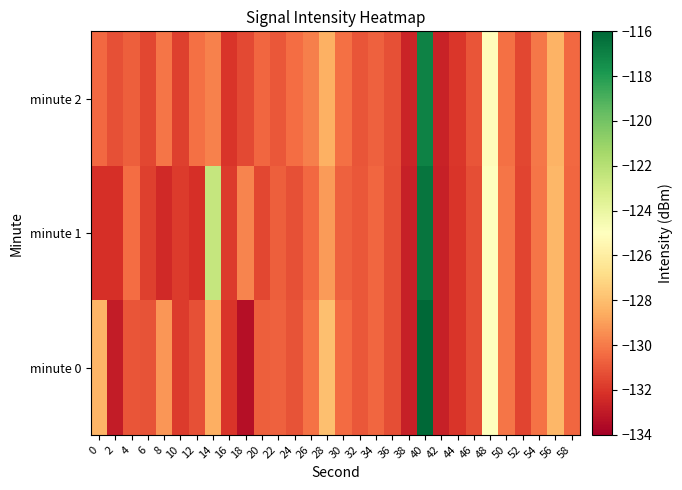

What is the total value across all series at 4?

-392.3